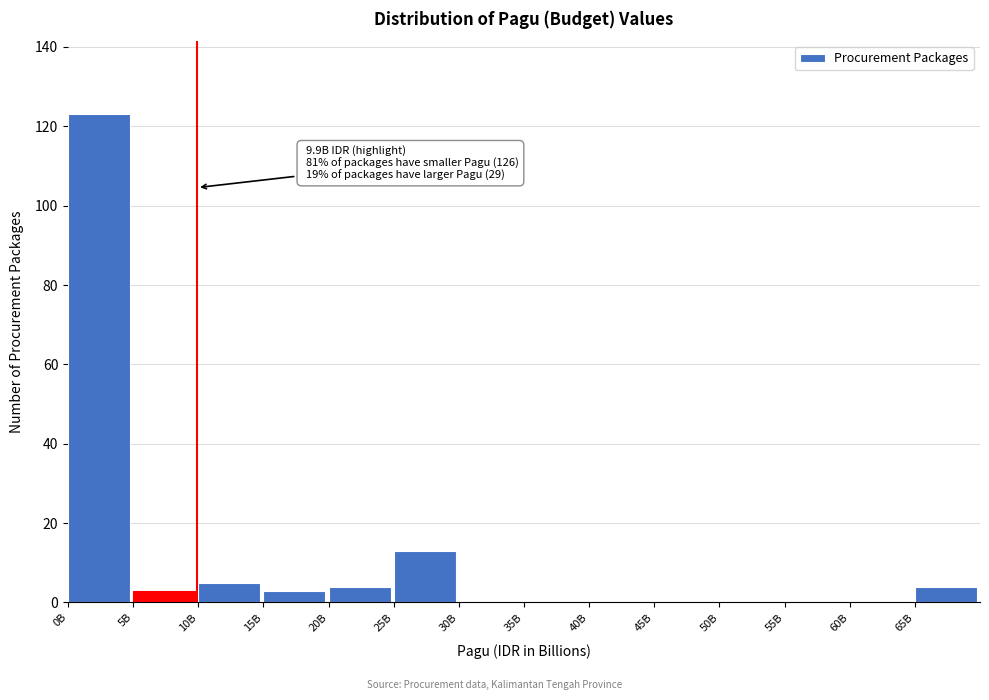

Reading left to right, transcribe all the data shown in this chart.

0B=123	5B=3	10B=5	15B=3	20B=4	25B=13	30B=0	35B=0	40B=0	45B=0	50B=0	55B=0	60B=0	65B=4